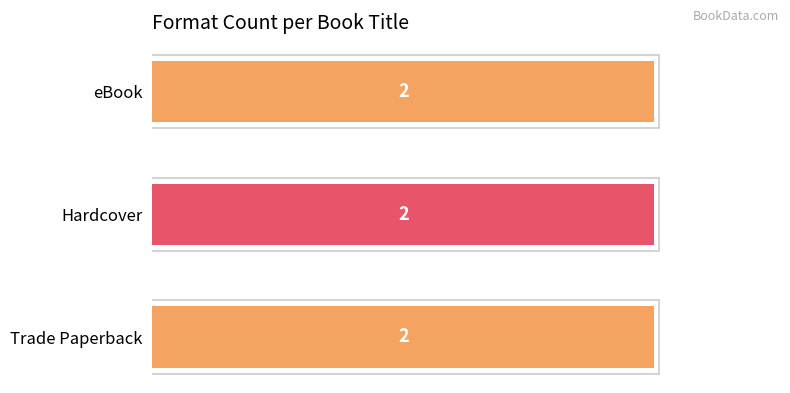

List the series in order of their peak value, lowest first.

Trade Paperback, Hardcover, eBook